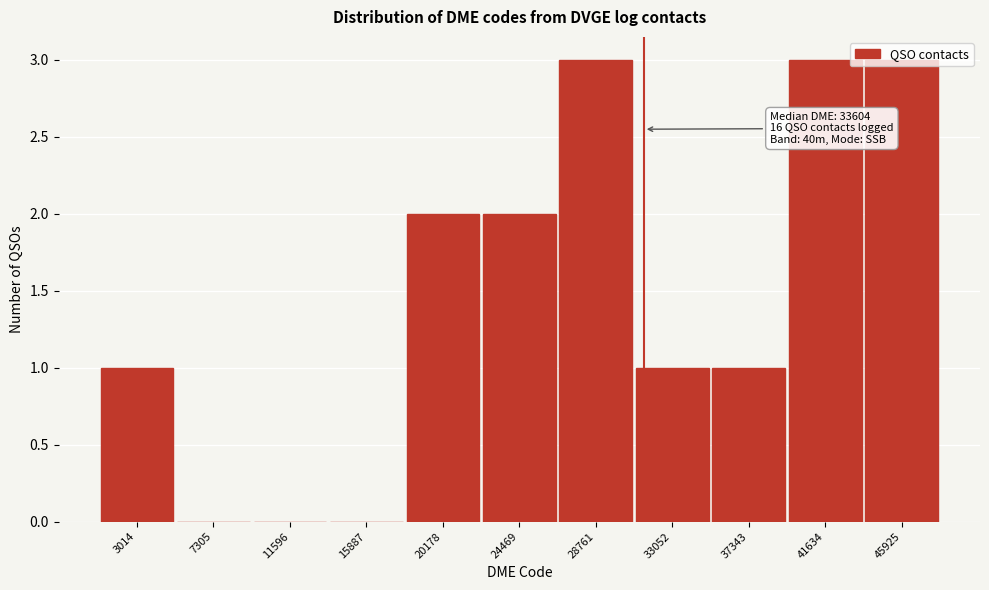

Which has a higher value, 33052 or 45925?

45925